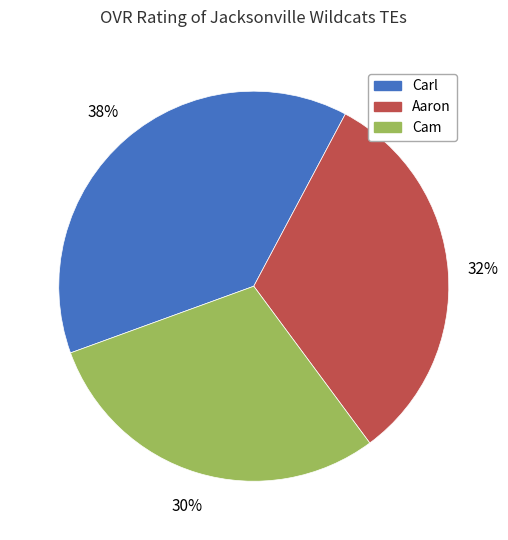

To the nearest percent, what percentage of the pie is Cam?

30%